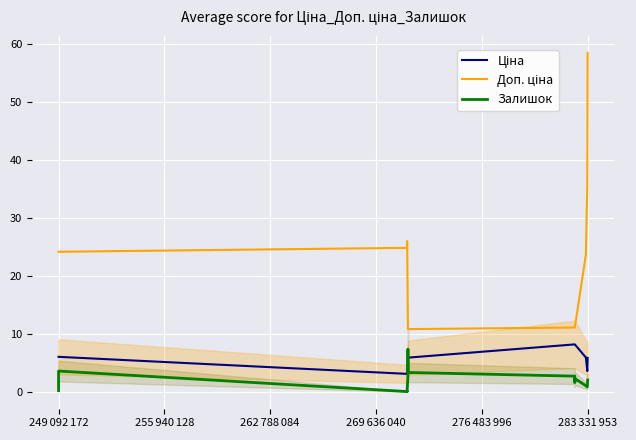

True or false: Доп. ціна has more than 2 points higher than both neighbors.

False